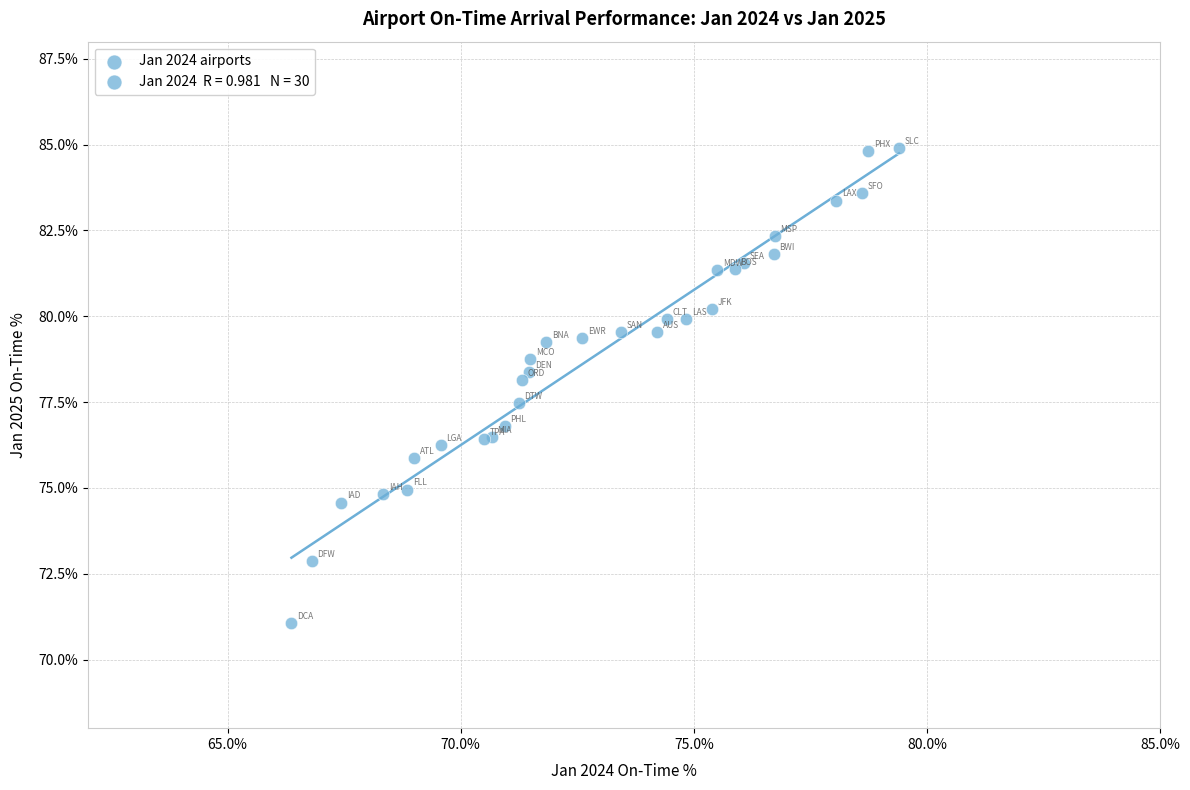

What Y value in the scatter plot is closest to 77?

76.8